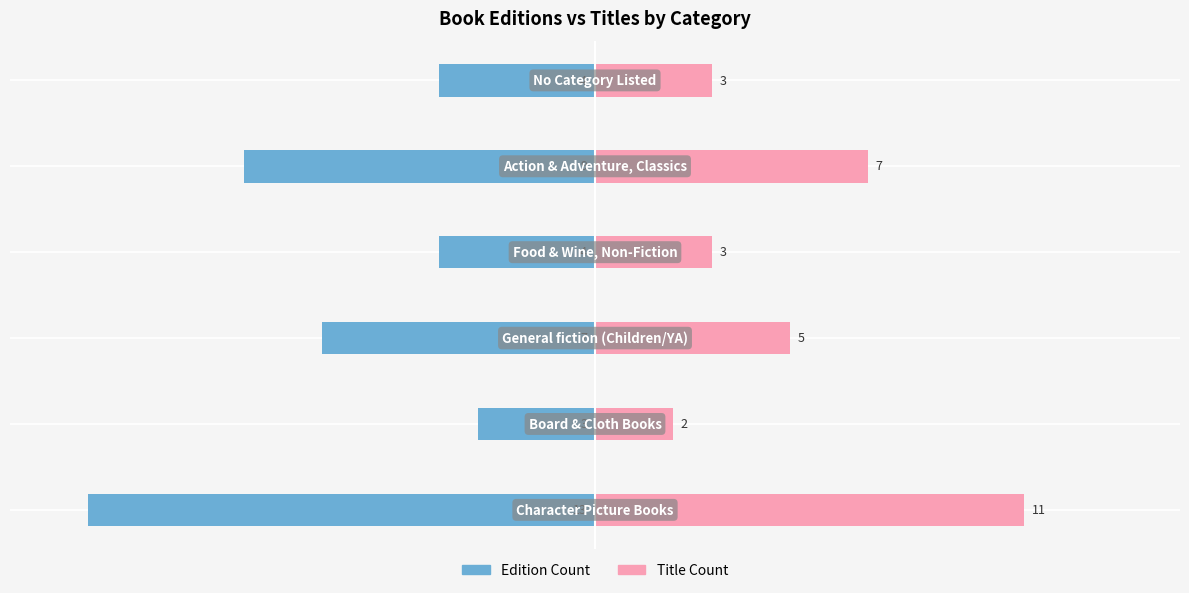

Which series changed the most between 0 and 5?

Edition Count